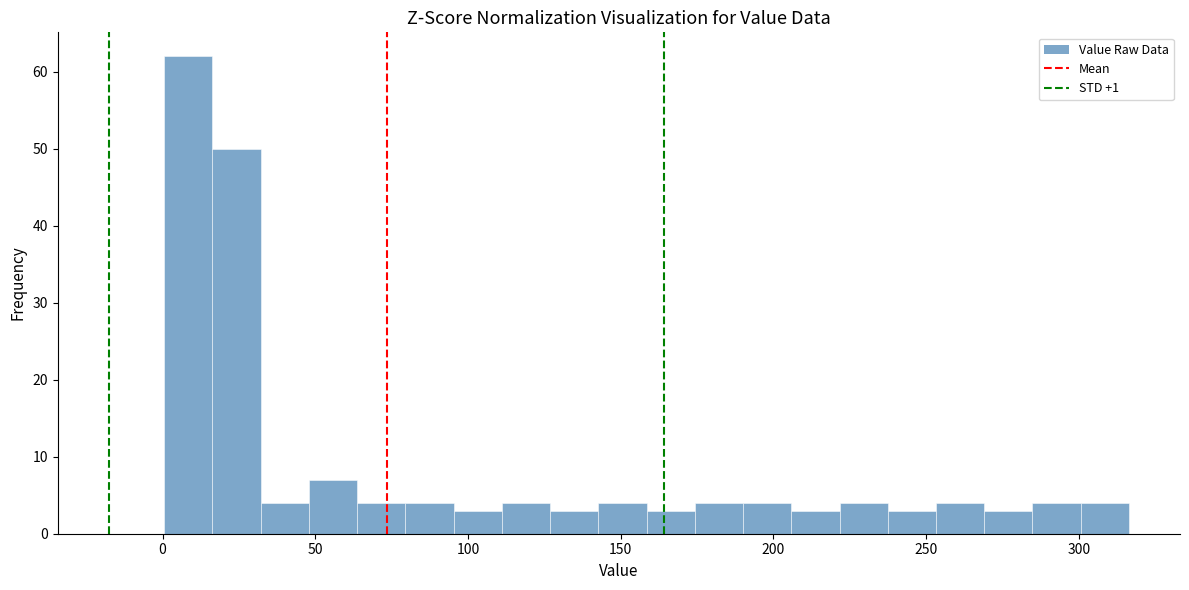

Around what value on the x-axis is the tallest bar? Give the approximate position of its centre, as read against the axis.

10